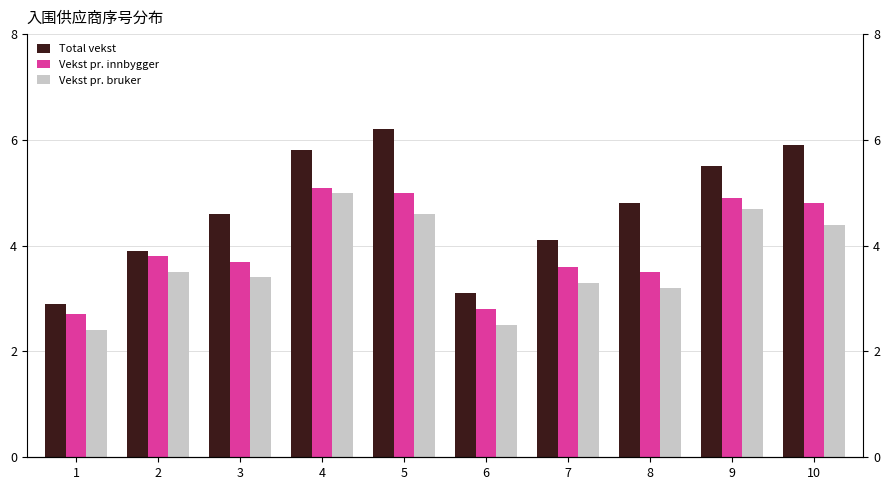

Rank the series by their maximum value, from highest to lowest.

Total vekst, Vekst pr. innbygger, Vekst pr. bruker